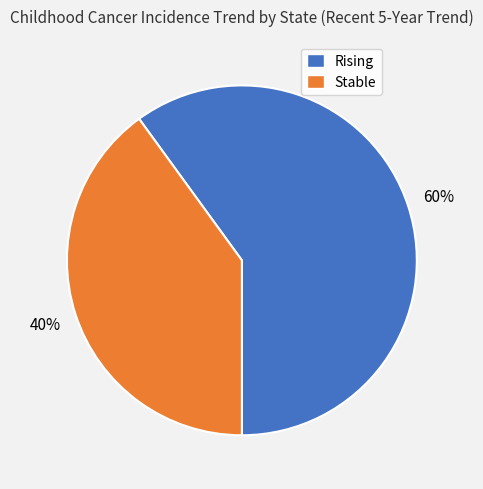

What is the largest slice in the pie chart?

Rising